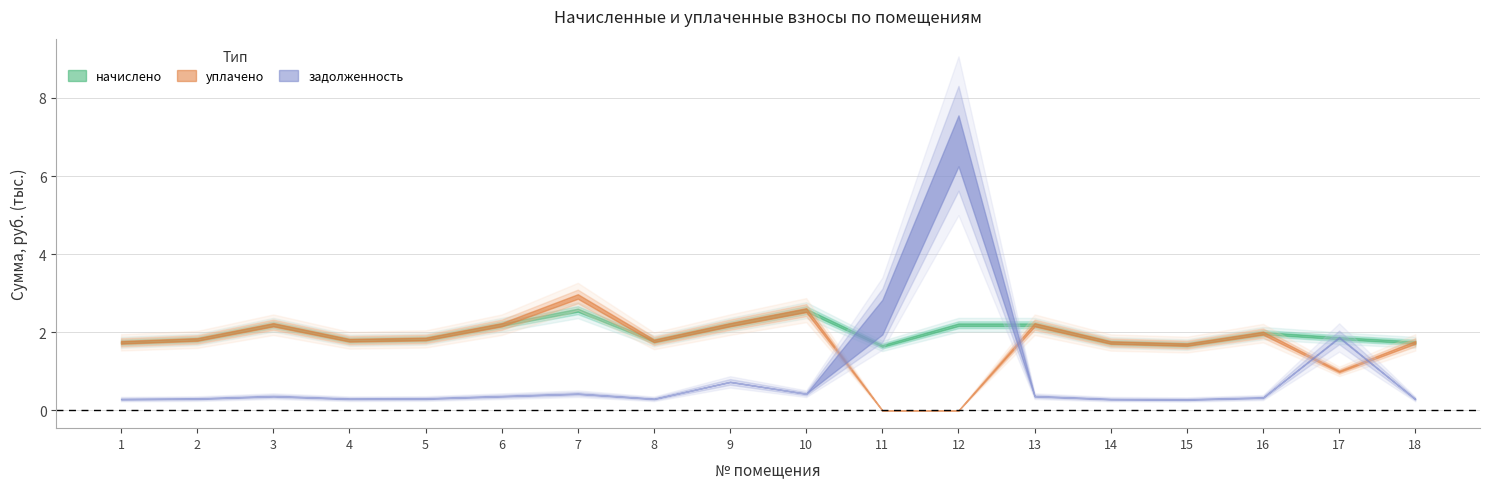

True or false: задолженность (кон.) and уплачено intersect in this chart.

True